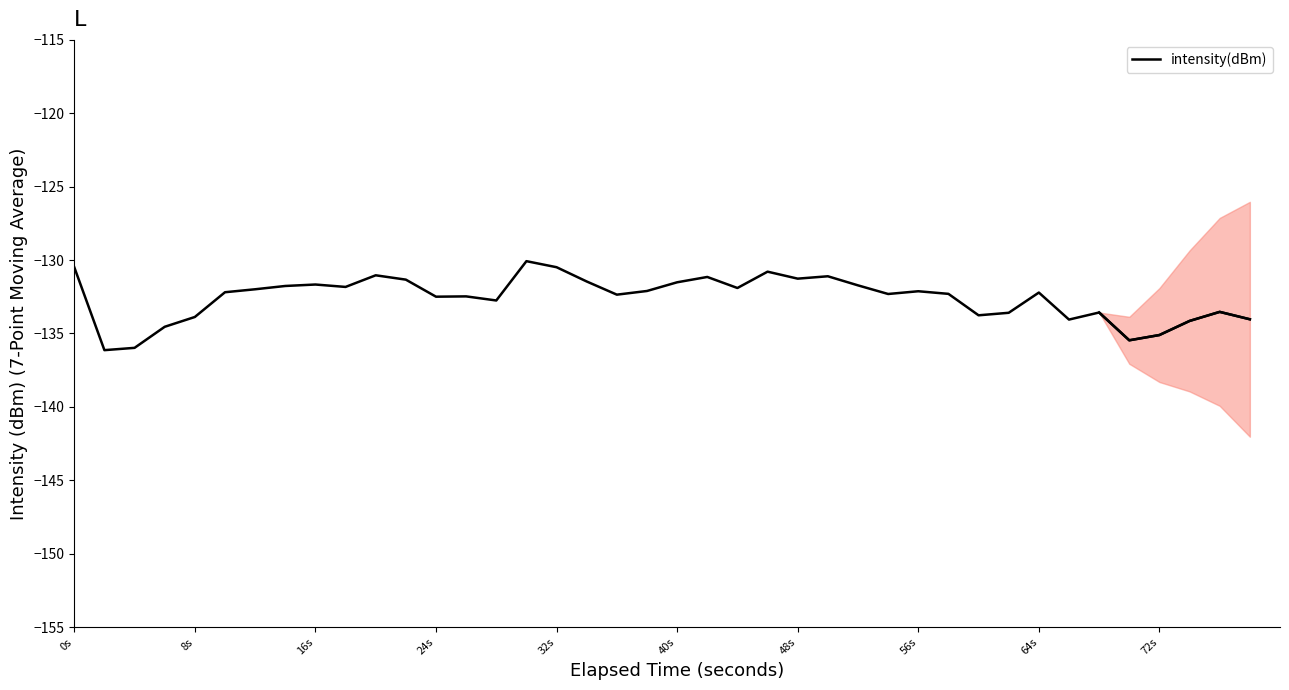

Reading left to right, transcribe all the data shown in this chart.

-130.5	-136.1	-136.0	-134.5	-133.9	-132.2	-132.0	-131.8	-131.7	-131.8	-131.0	-131.3	-132.5	-132.5	-132.8	-130.1	-130.5	-131.5	-132.4	-132.1	-131.5	-131.1	-131.9	-130.8	-131.3	-131.1	-131.7	-132.3	-132.1	-132.3	-133.8	-133.6	-132.2	-134.1	-133.6	-135.5	-135.1	-134.1	-133.5	-134.0